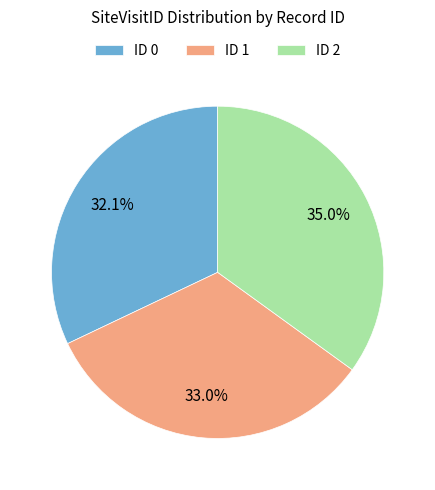

Approximately how many times larger is the value at ID 2 compared to ID 1?

1.1